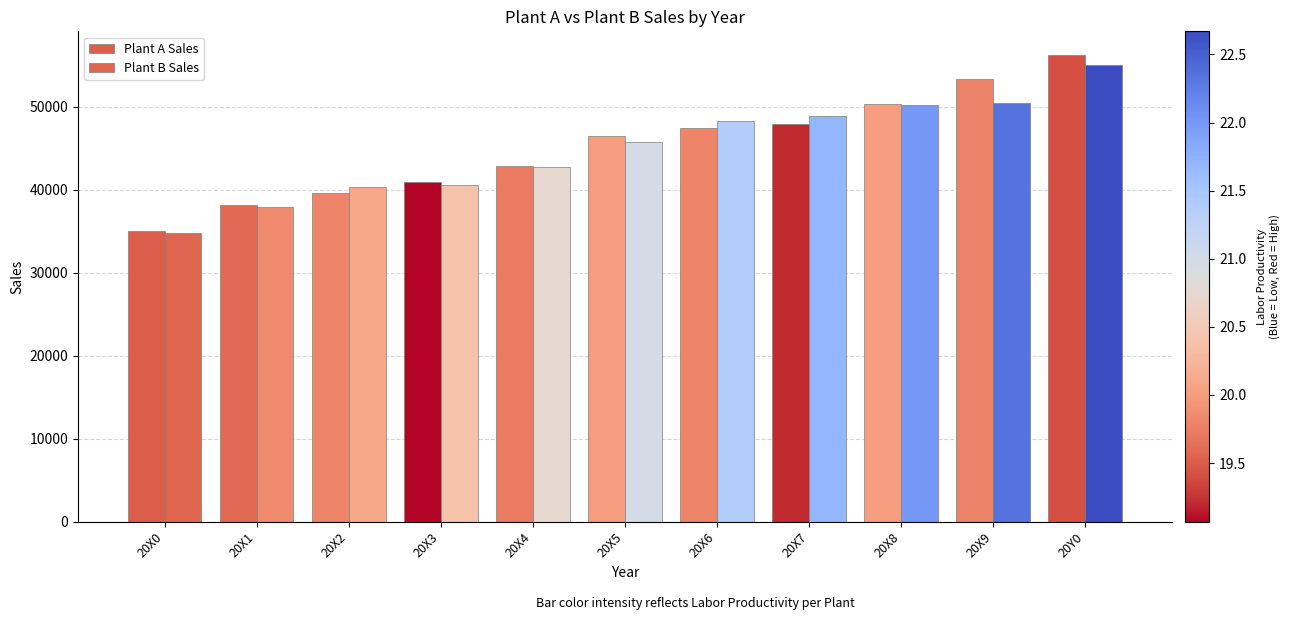

Reading left to right, extract all data points from this chart.

Plant A Sales: 20X0=35100	20X1=38200	20X2=39600	20X3=41000	20X4=42900	20X5=46500	20X6=47500	20X7=47900	20X8=50400	20X9=53400	20Y0=56300
Plant B Sales: 20X0=34800	20X1=37900	20X2=40300	20X3=40600	20X4=42700	20X5=45800	20X6=48300	20X7=48900	20X8=50200	20X9=50500	20Y0=55100